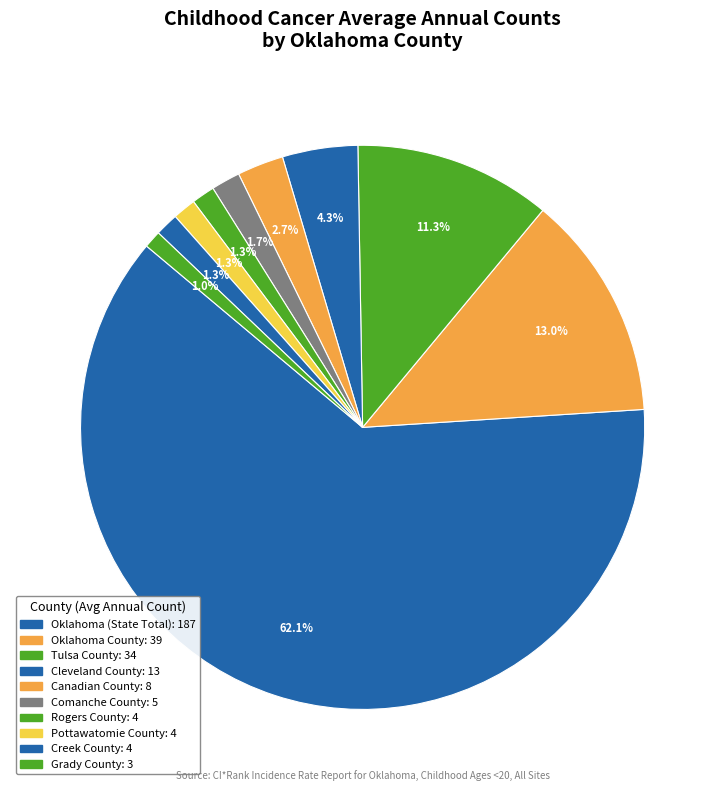

How many segments does this pie chart have?

10